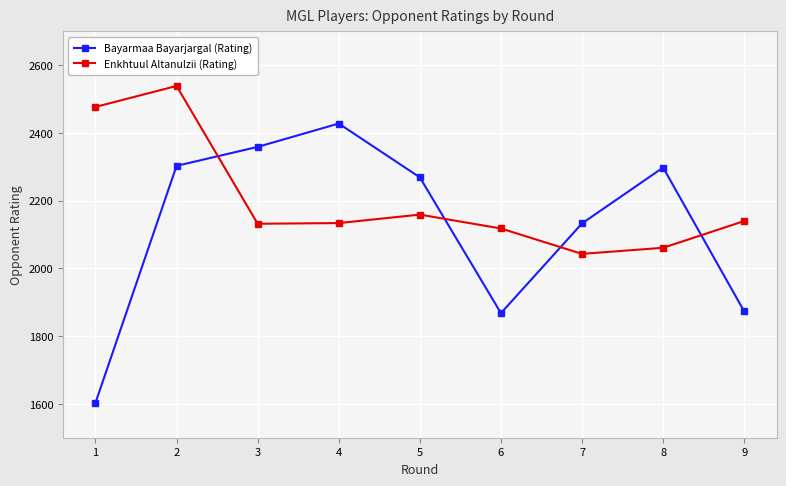

Rank the series by their average value, from highest to lowest.

Enkhtuul Altanulzii (Rating), Bayarmaa Bayarjargal (Rating)